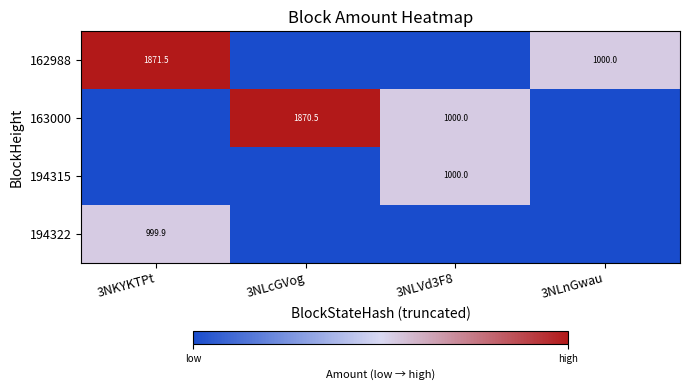

The value of 194322 at 3NKYKTPt is 999.9. True or false?

True